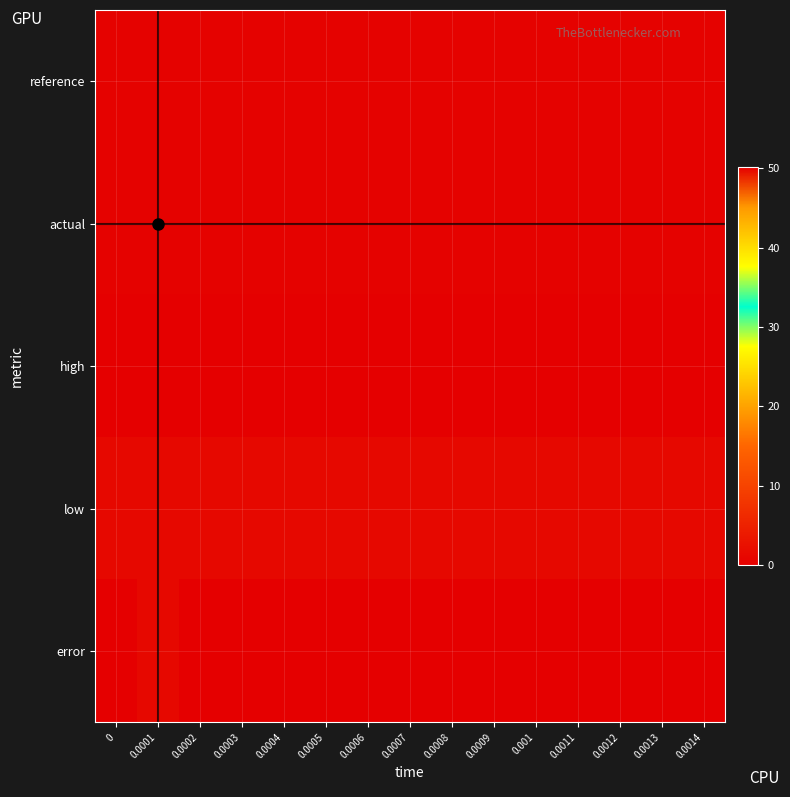

How many series are shown in this chart?

5